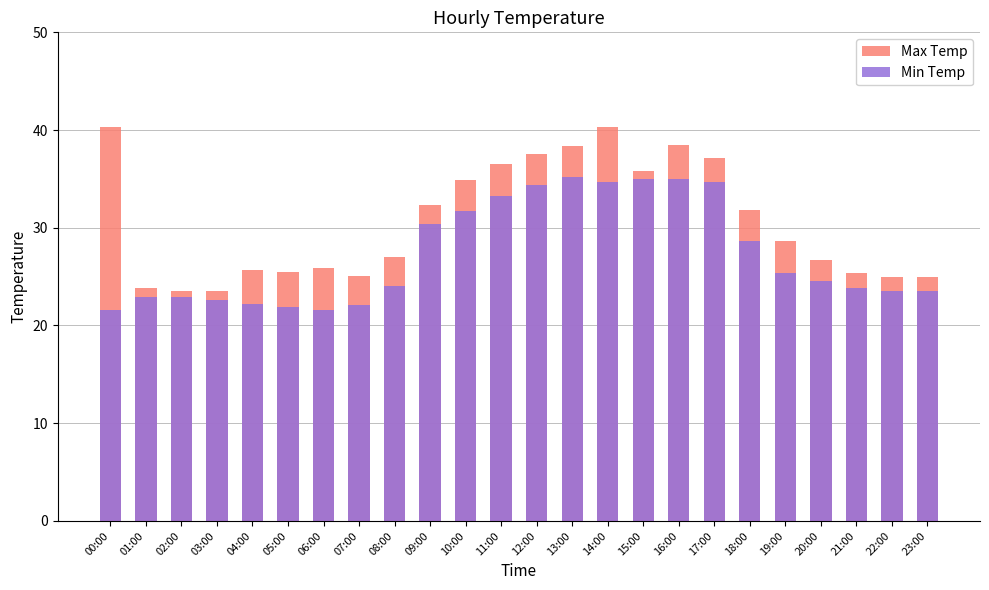

At which label is Min Temp closest to 28?

18:00